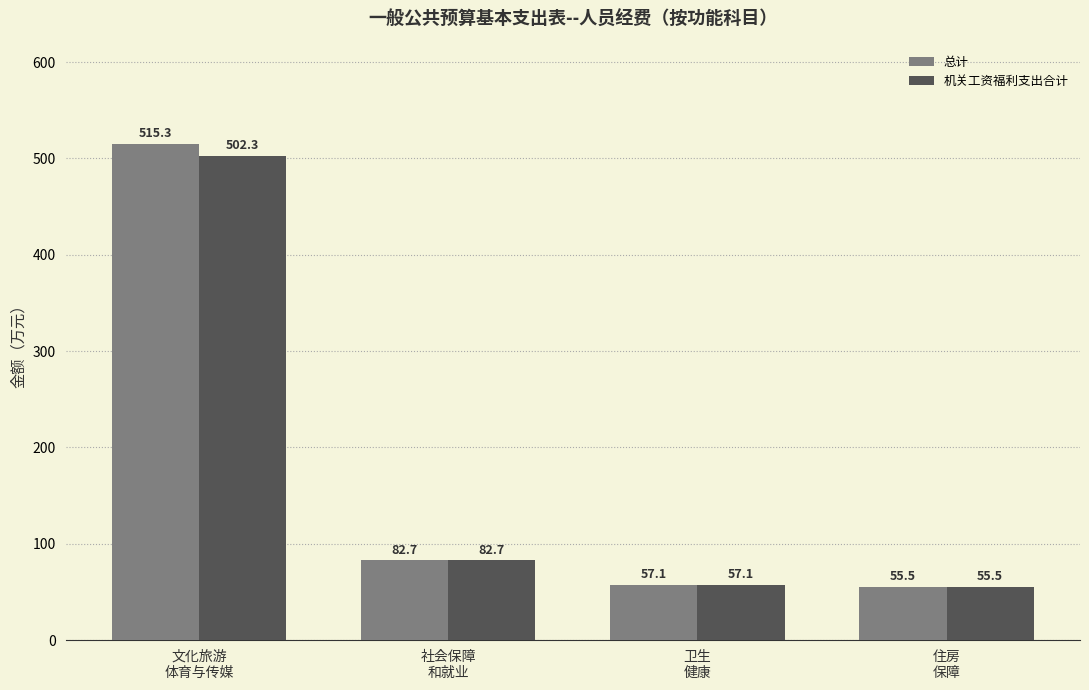

At which label is 机关工资福利支出合计 closest to 278?

社会保障
和就业